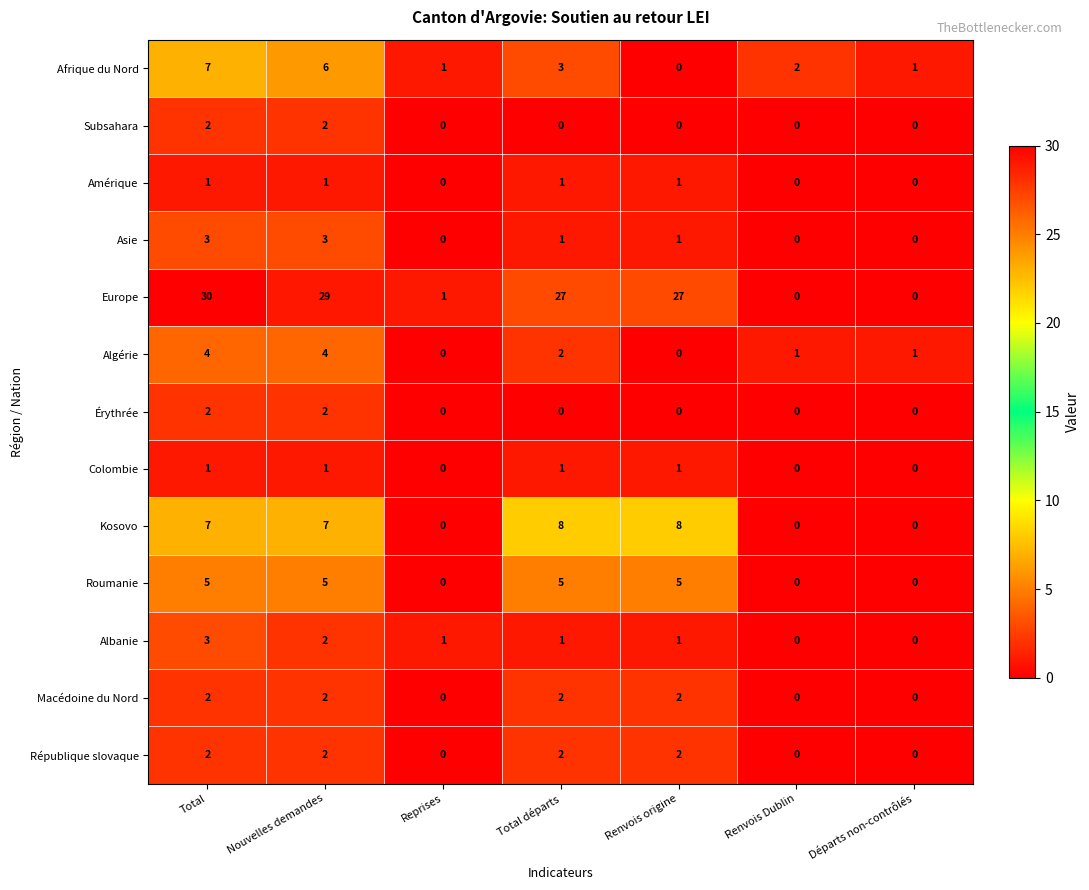

What is the maximum value shown in the chart?

30